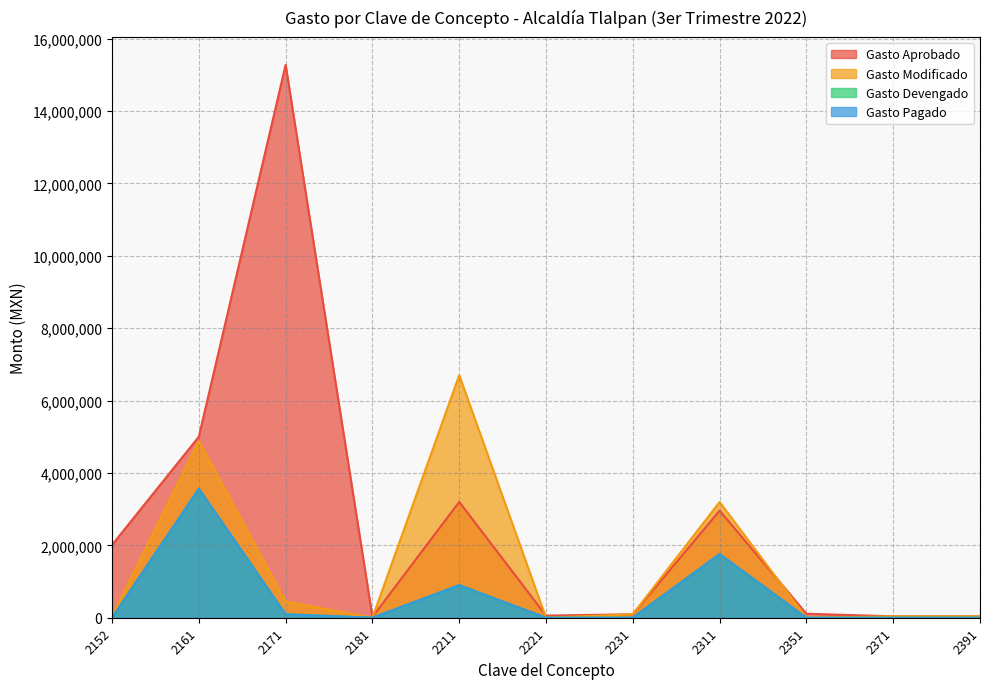

What is the average value of the Gasto Pagado series?

574189.3